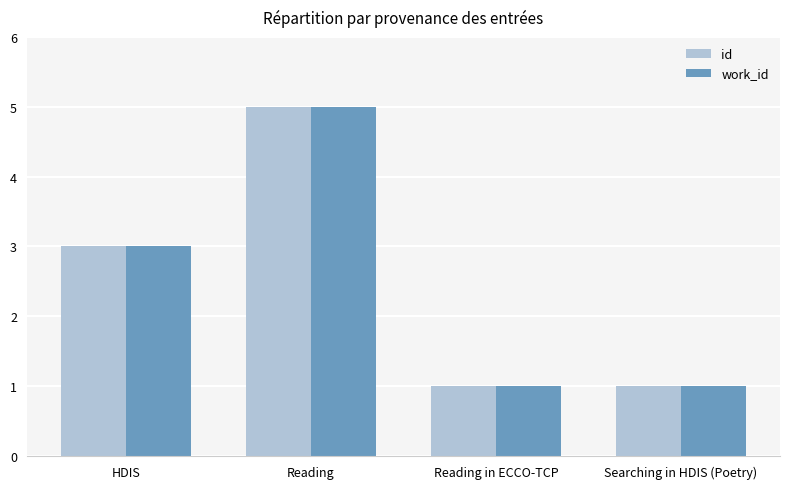

What value does the work_id series have at Reading?

5